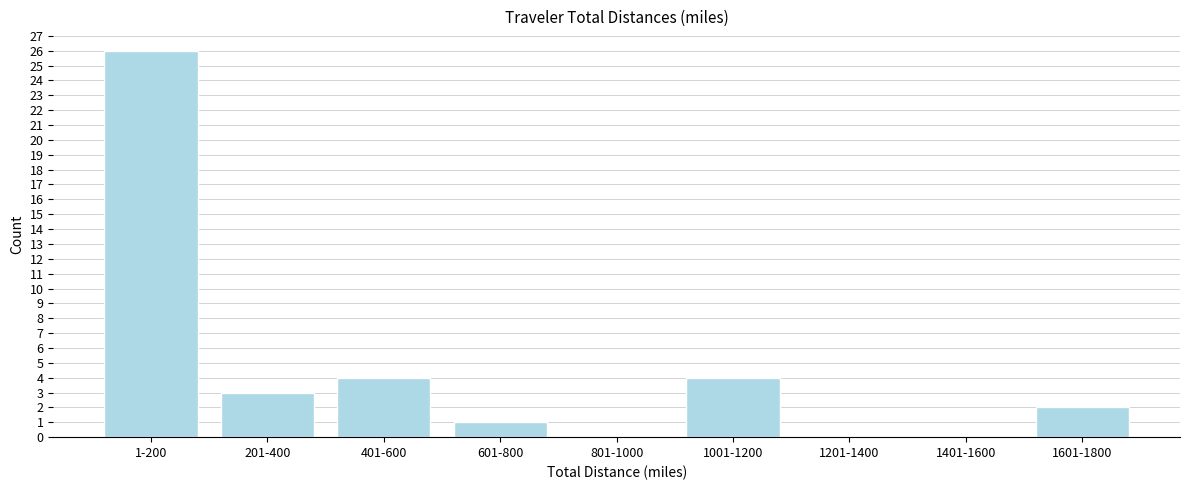

Reading left to right, what are all the values shown in this chart?

1-200=26	201-400=3	401-600=4	601-800=1	801-1000=0	1001-1200=4	1201-1400=0	1401-1600=0	1601-1800=2